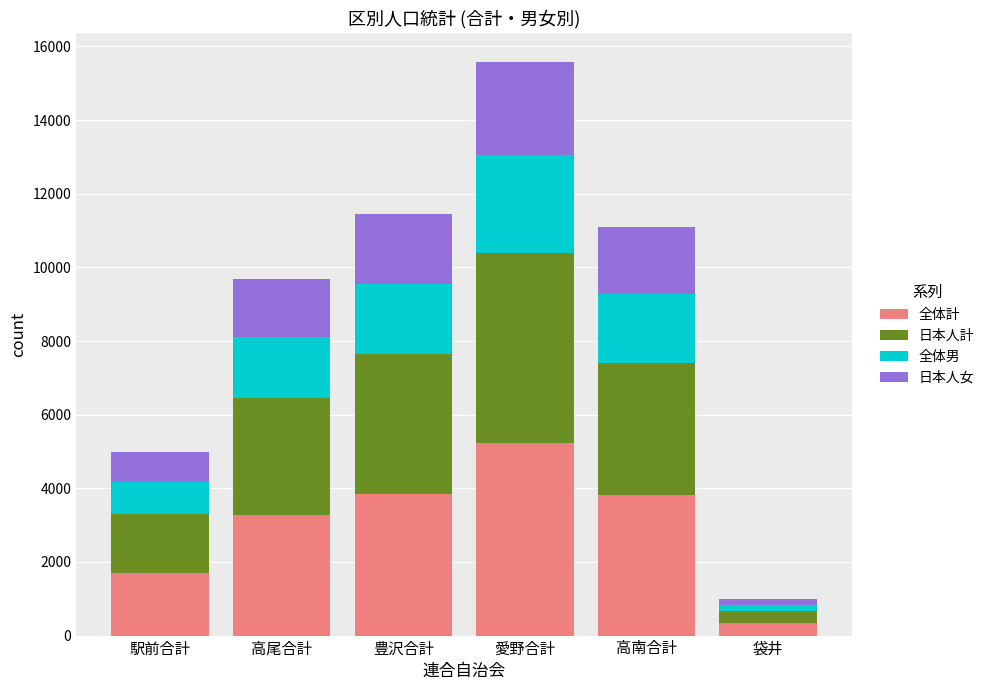

Count the number of categories in the chart.

6